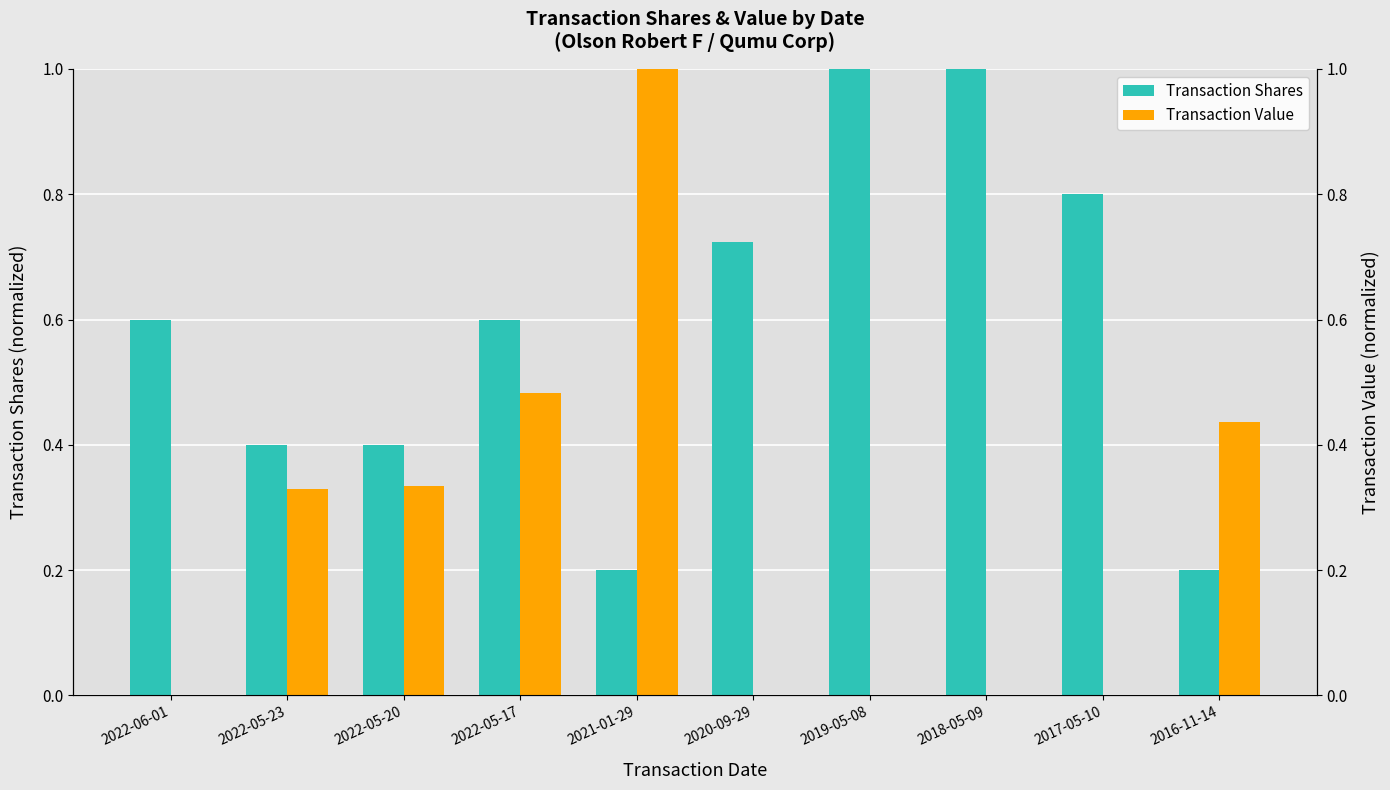

The value of Transaction Value at 2019-05-08 is 0.0. True or false?

True